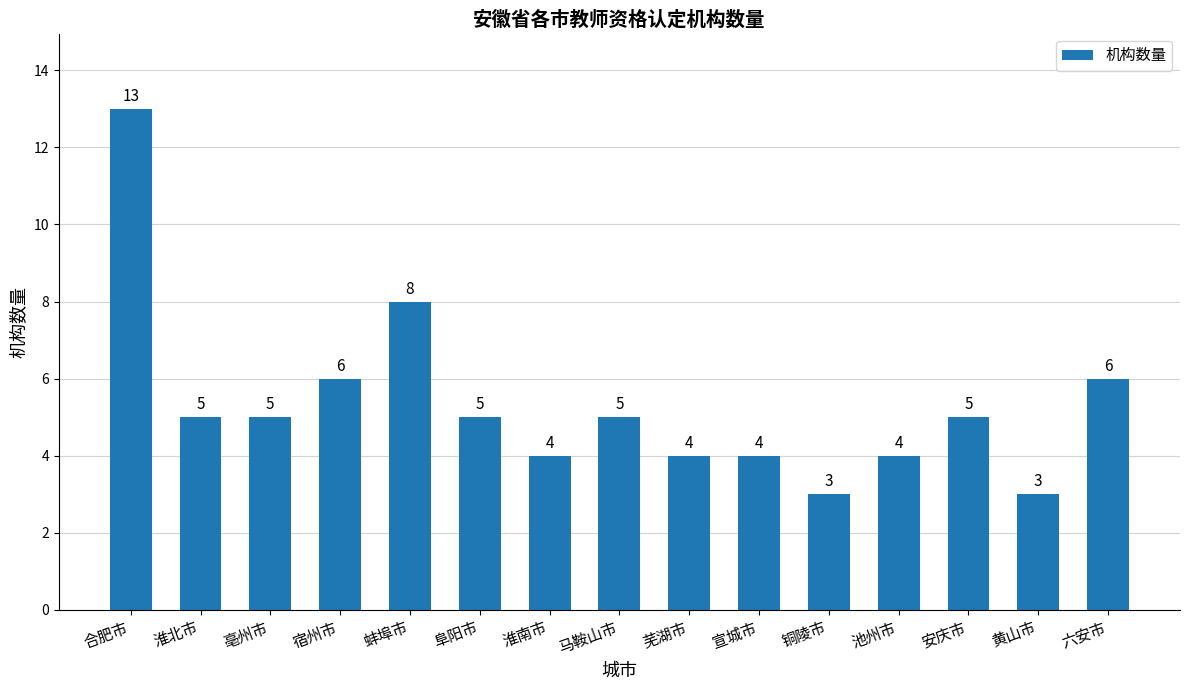

What is the label of the 1st bar from the right?

六安市